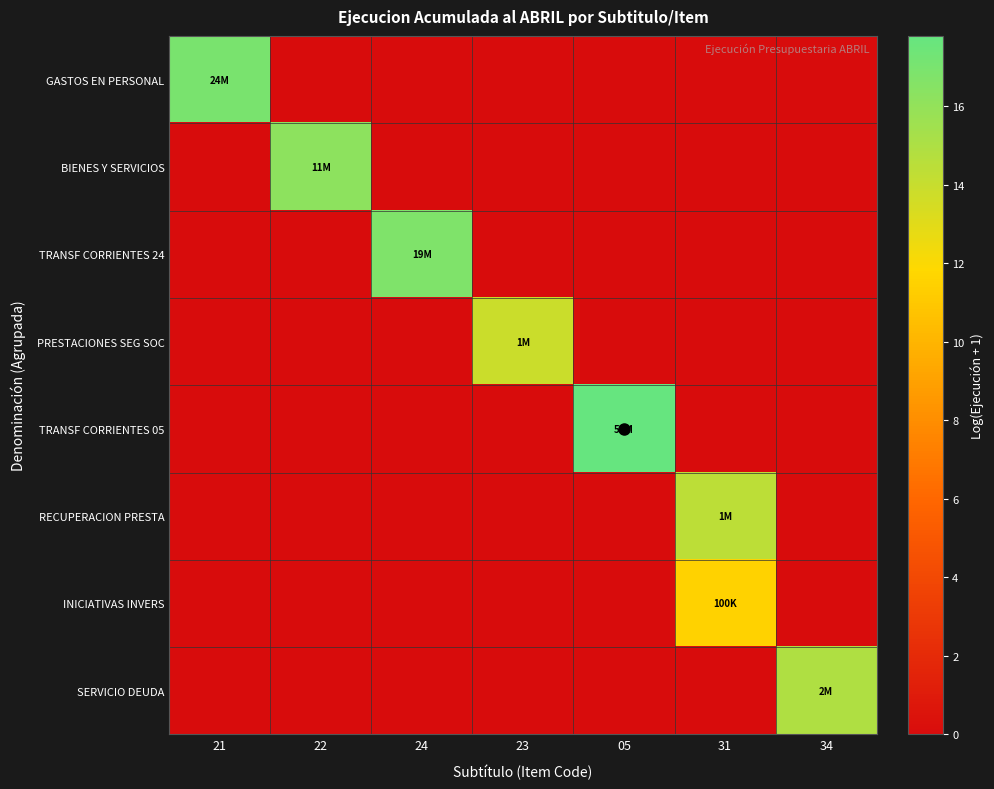

What is the total value across all series at 21?

17.0